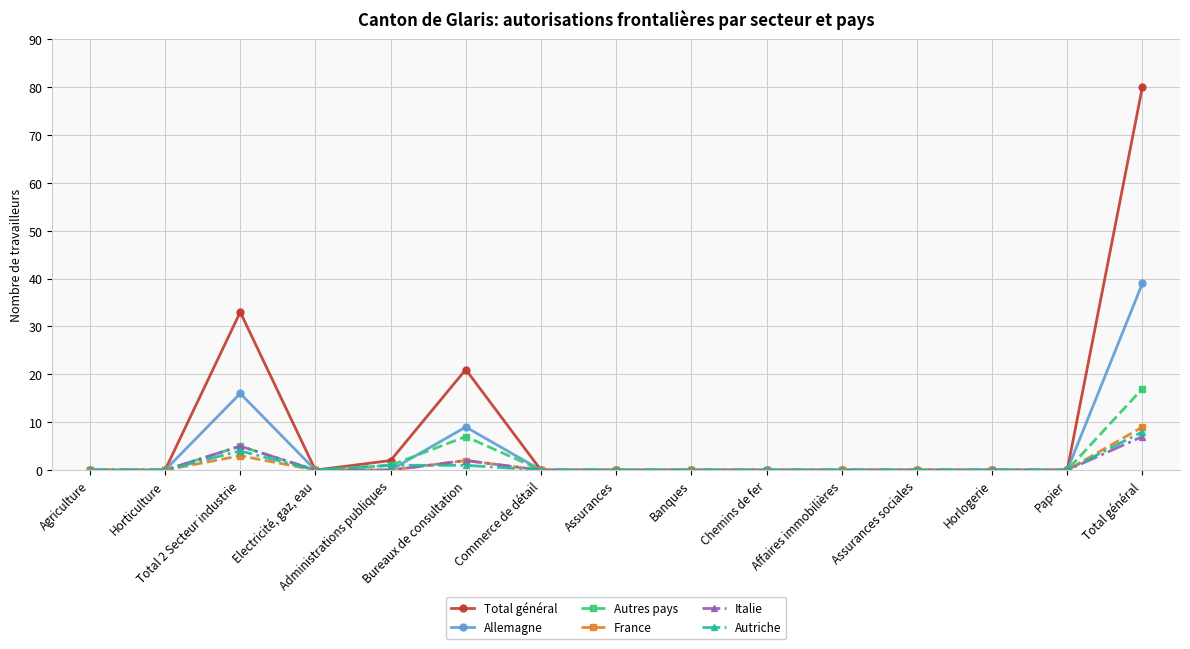

Count the number of categories in the chart.

15